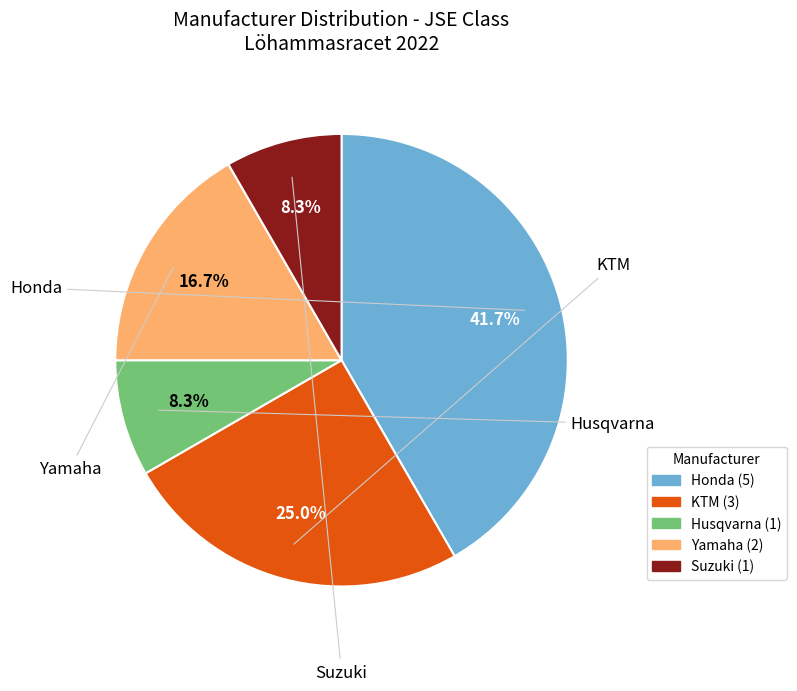

Does Yamaha account for over 50% of the chart?

No